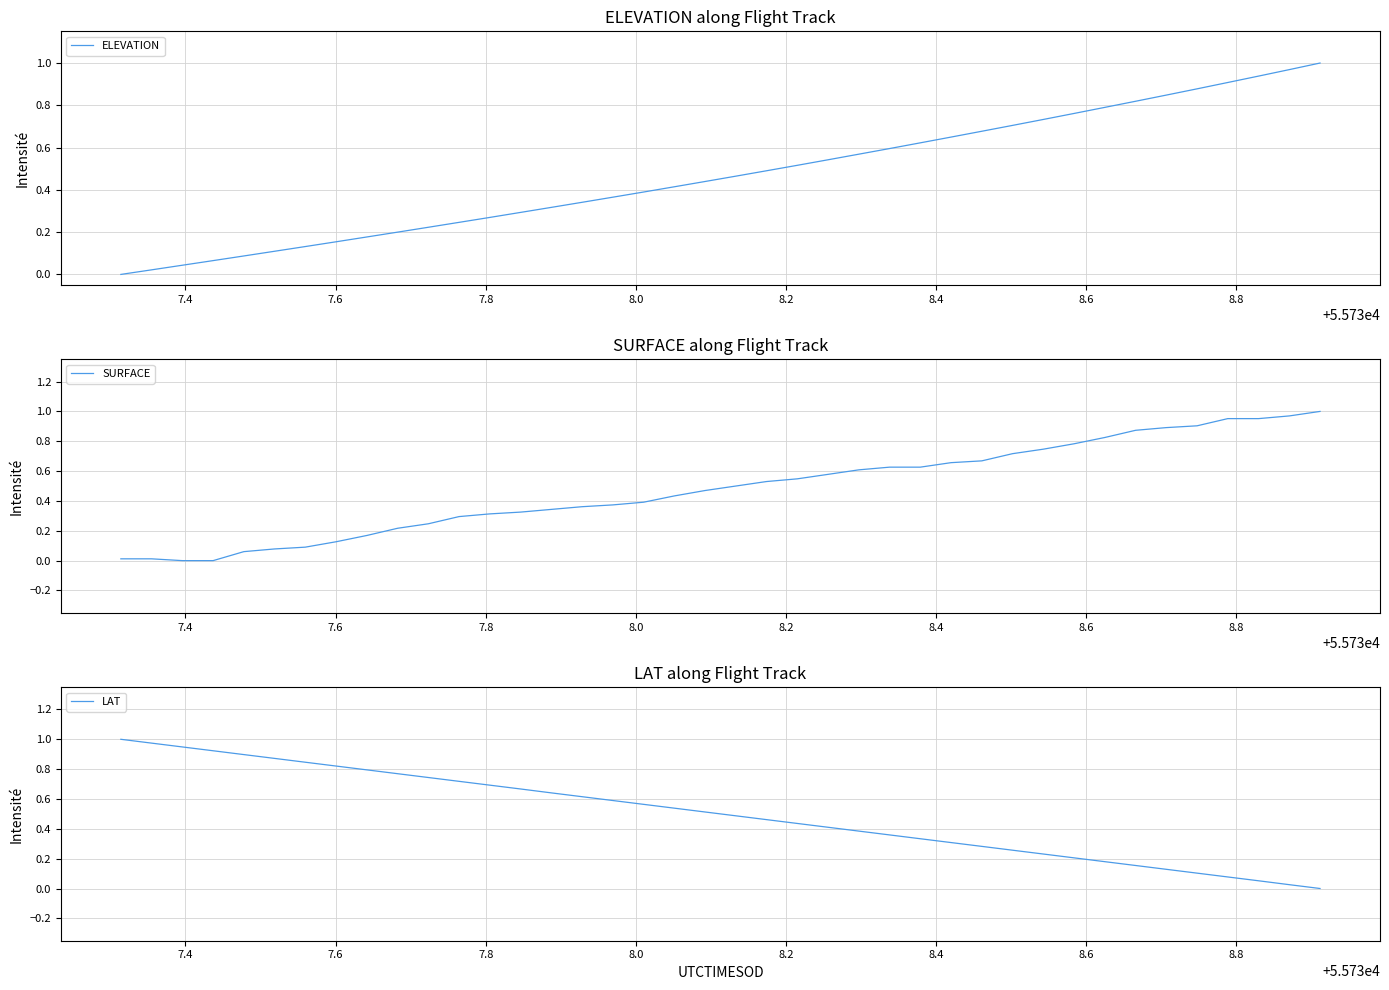

How many values in the ELEVATION series exceed 0?

39